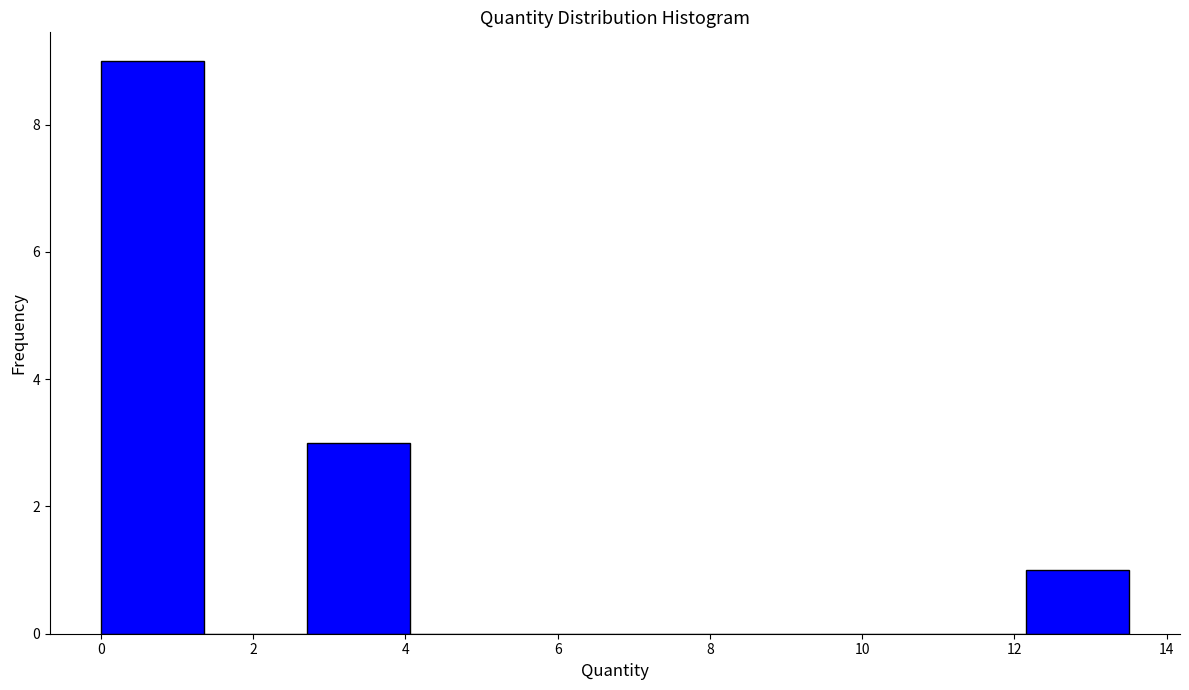

Reading left to right, transcribe this chart: for each bar, give the range it covers on the x-axis and its height. Neither the bar edges nor the heights are printed on the chart, so give them approximately, as read against the axes.

0.0 to 1.4: 9
1.4 to 2.8: 0
2.8 to 4.0: 3
4.0 to 5.4: 0
5.4 to 6.8: 0
6.8 to 8.2: 0
8.2 to 9.4: 0
9.4 to 10.8: 0
10.8 to 12.2: 0
12.2 to 13.6: 1